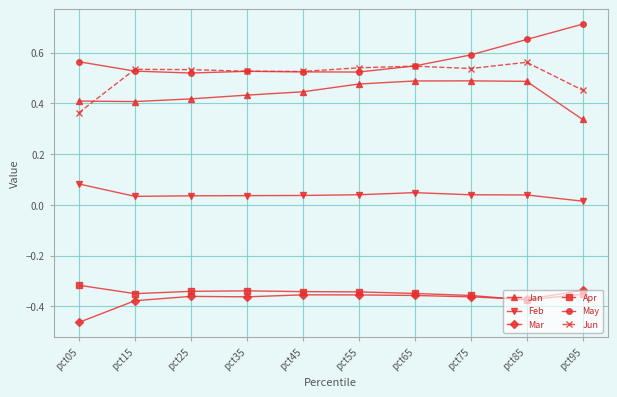

Which category has the lowest value across all series?

pct05